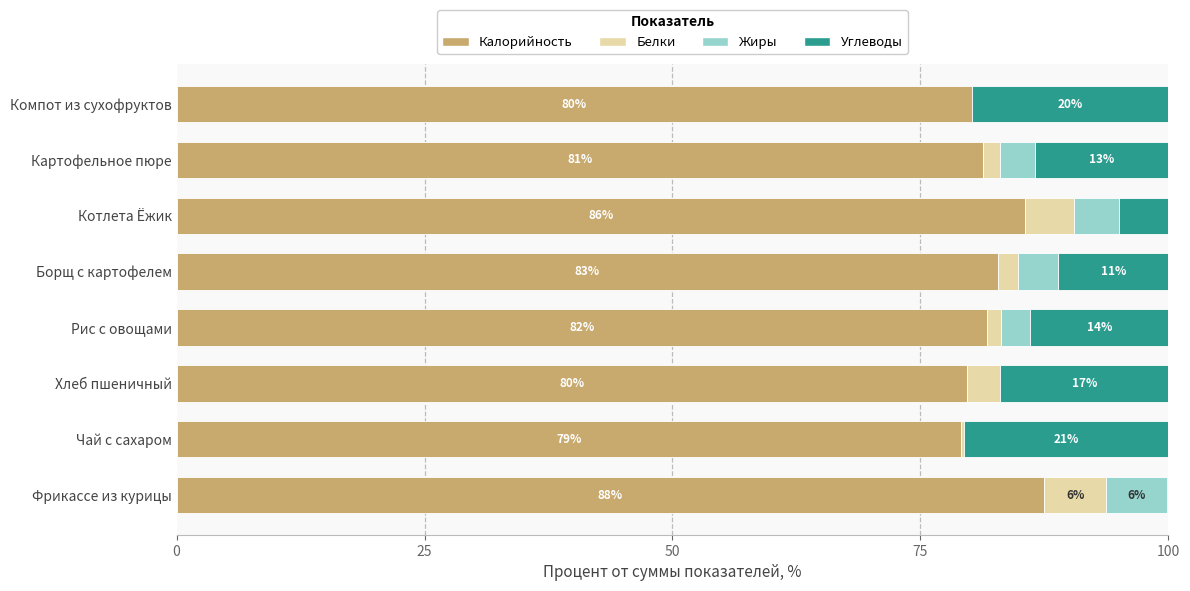

What are all the series names shown in the legend?

Калорийность, Белки, Жиры, Углеводы